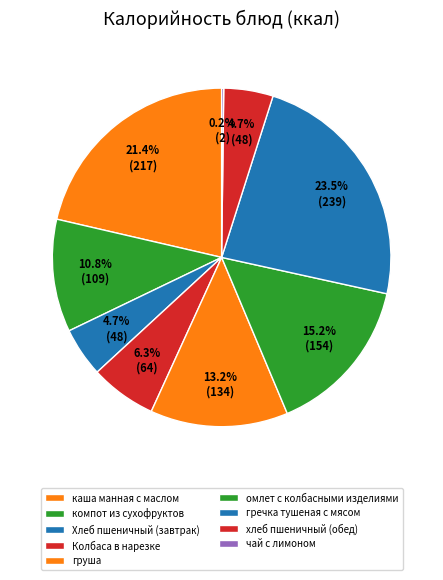

Which slice is the smallest?

чай с лимоном